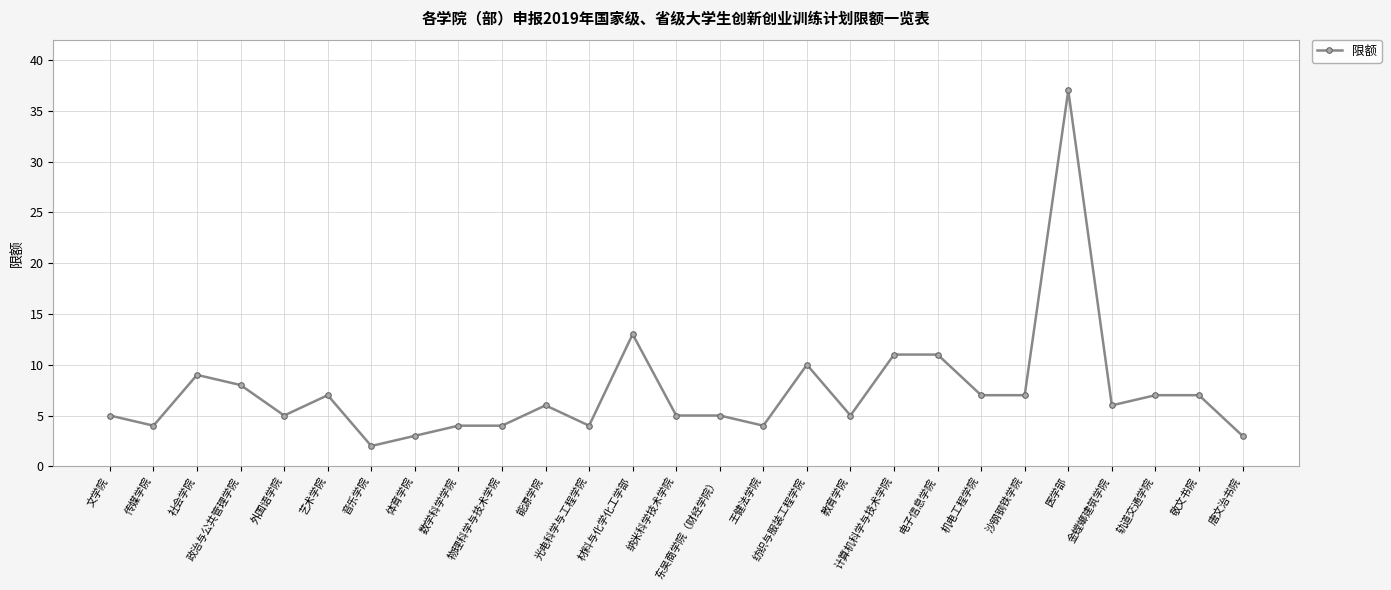

What is the difference between the maximum and minimum values?

35